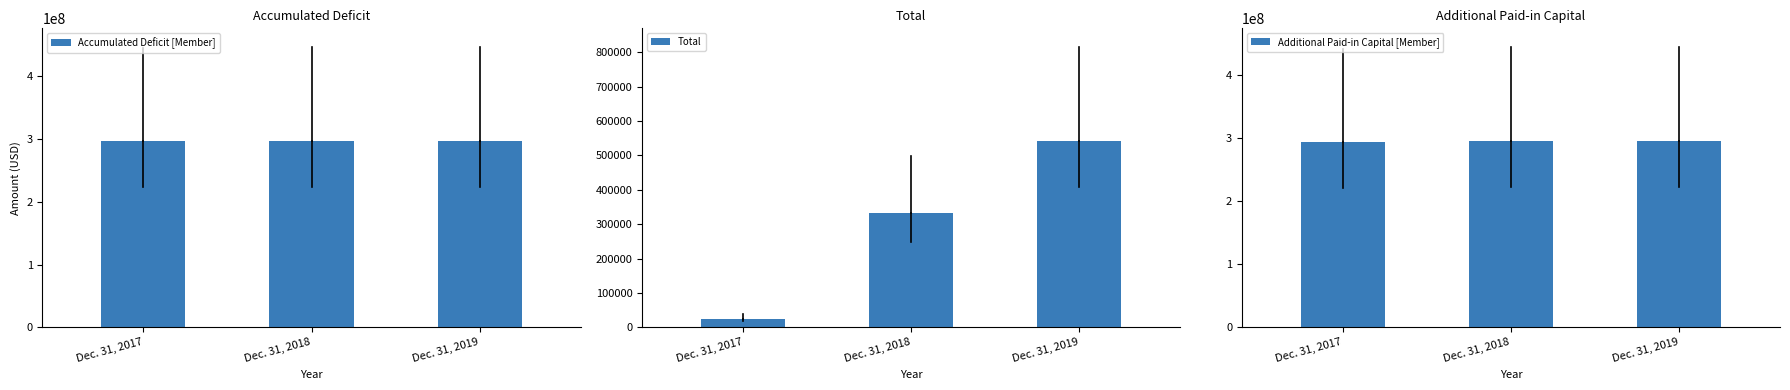

How many data points in Additional Paid-in Capital [Member] are less than 296594042?

1